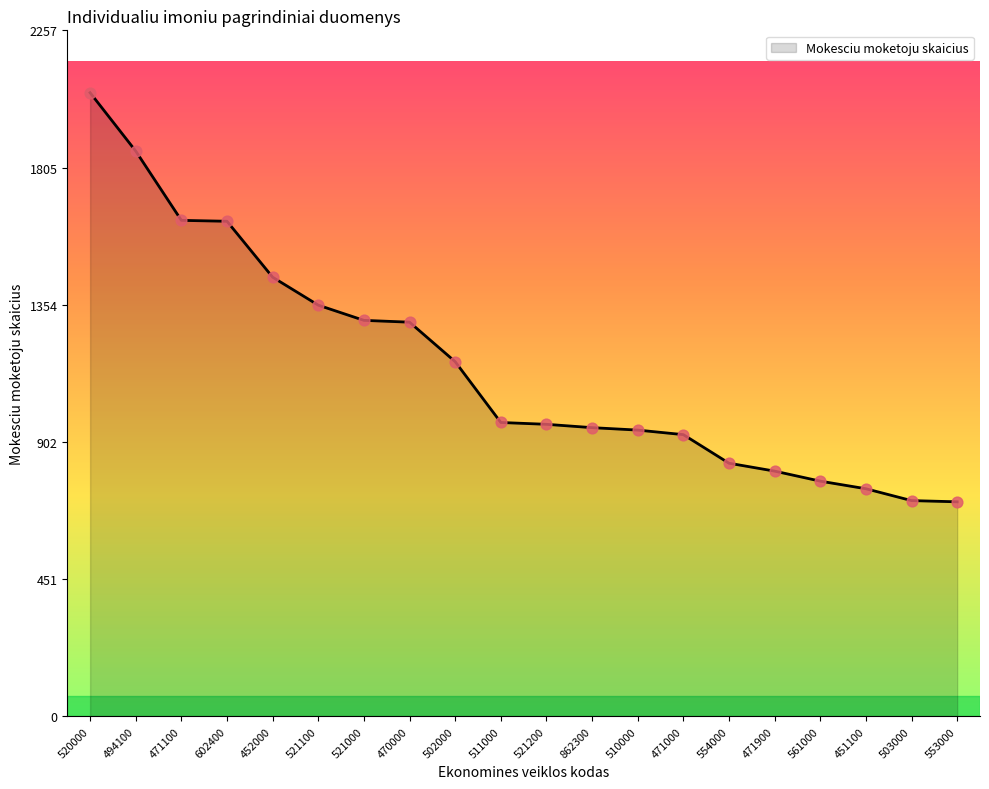

What is the change in value from 511000 to 554000?

-134